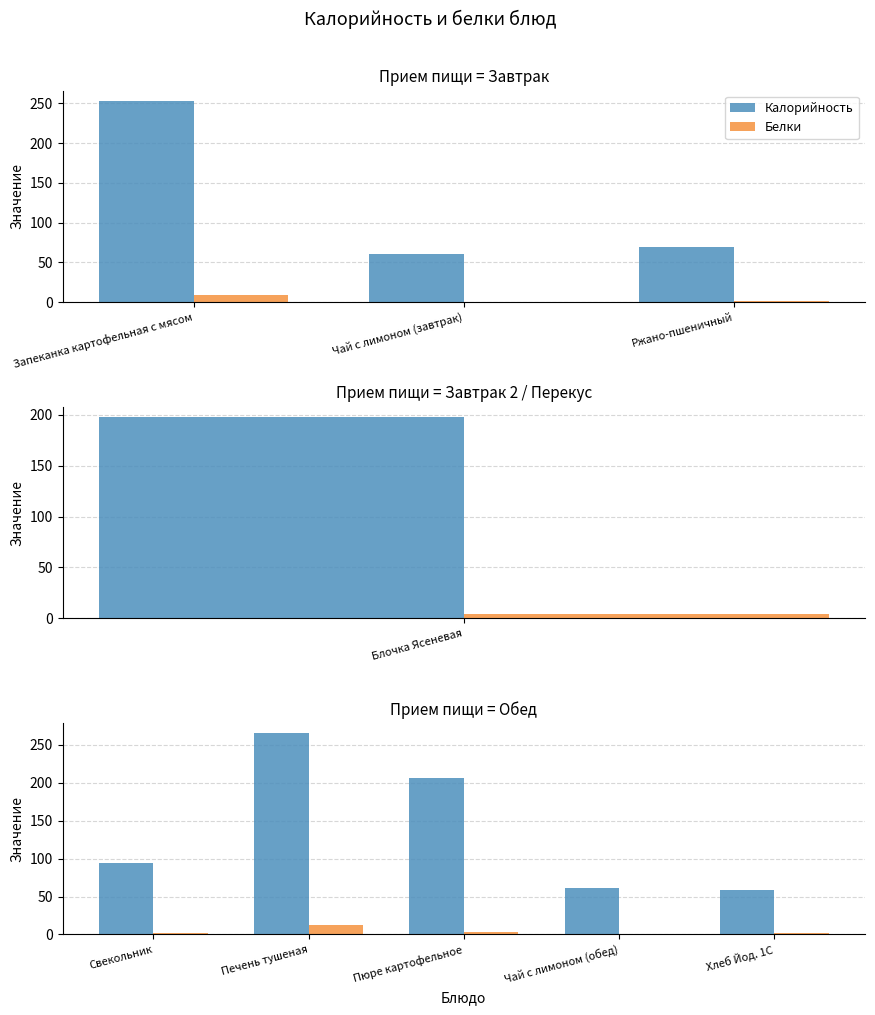

How many bars are there in each group?

2